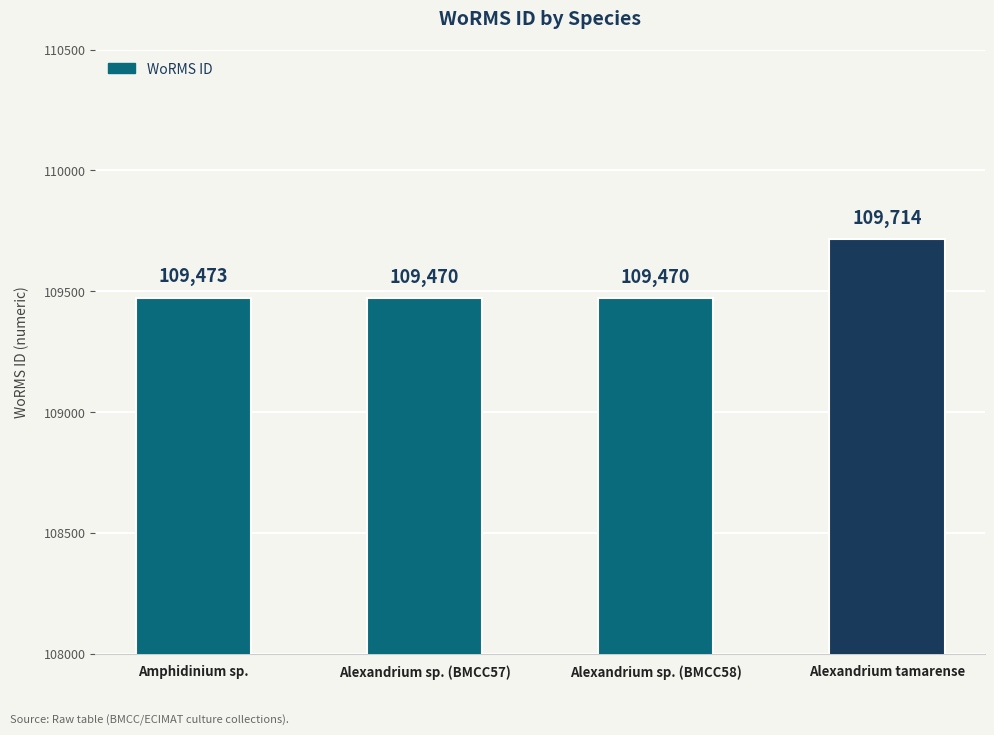

Reading left to right, extract all data points from this chart.

Amphidinium sp.=109473	Alexandrium sp. (BMCC57)=109470	Alexandrium sp. (BMCC58)=109470	Alexandrium tamarense=109714